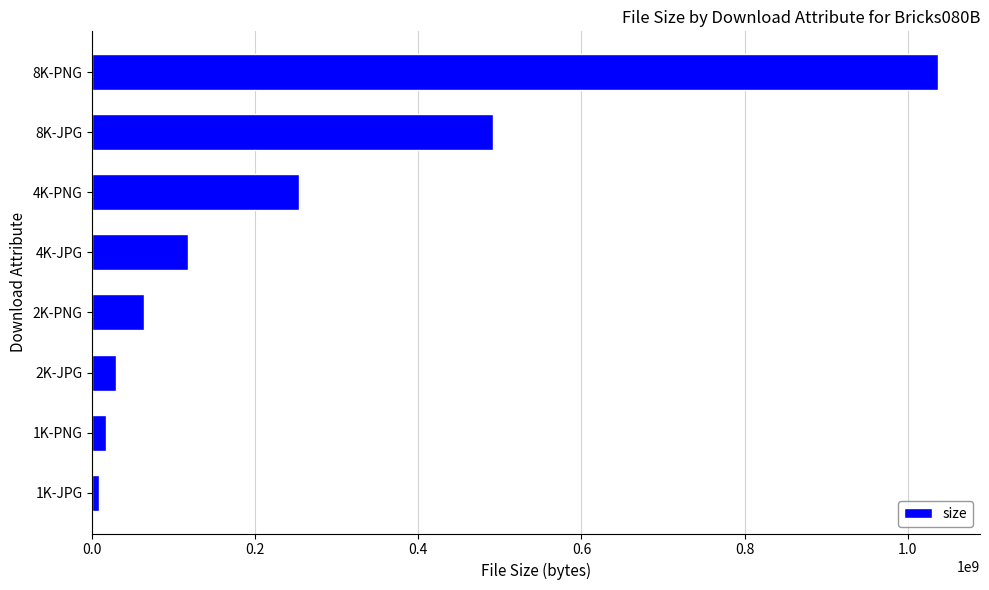

Are the bars grouped side by side (vs. stacked)?

No